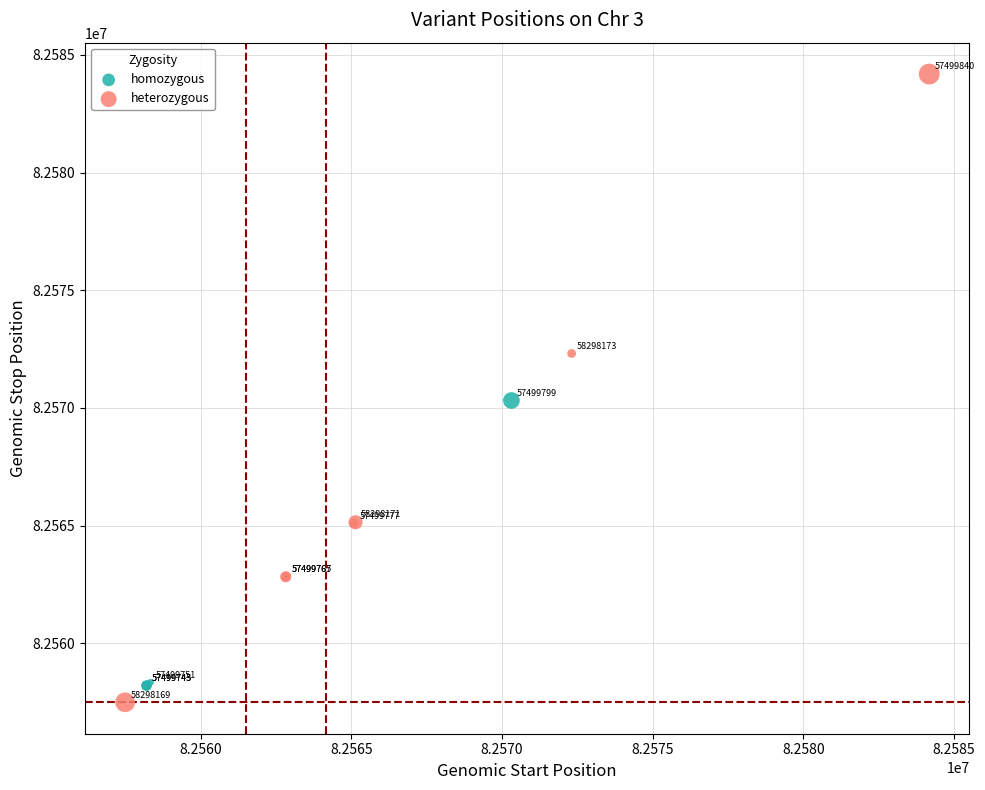

What are all the series names shown in the legend?

homozygous, heterozygous